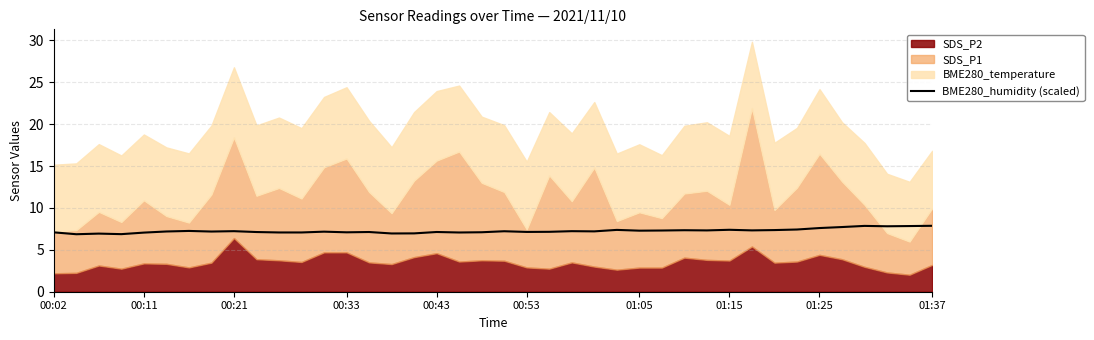

The value of BME280_humidity (scaled) at 00:33 is 7.1. True or false?

True